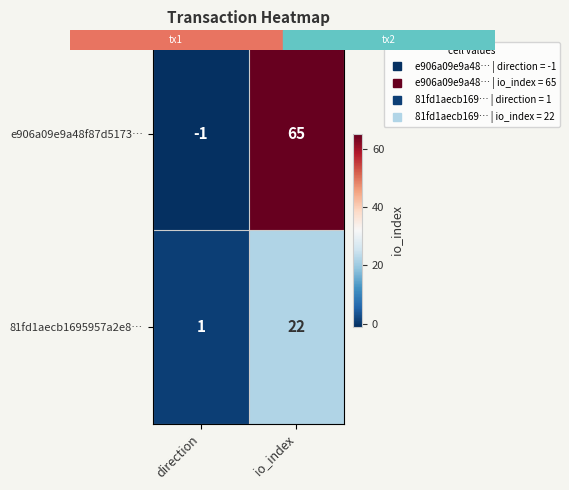

Reading right to left, transcribe all the data shown in this chart.

e906a09e9a48f87d5173…: io_index=65	direction=-1
81fd1aecb1695957a2e8…: io_index=22	direction=1